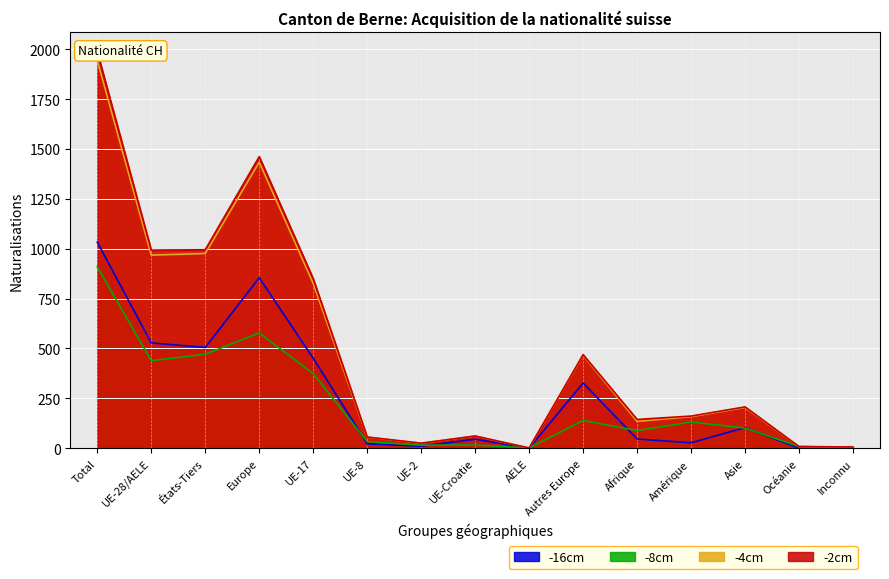

In -8cm, how many points are higher than both neighbors (excluding endpoints)?

4